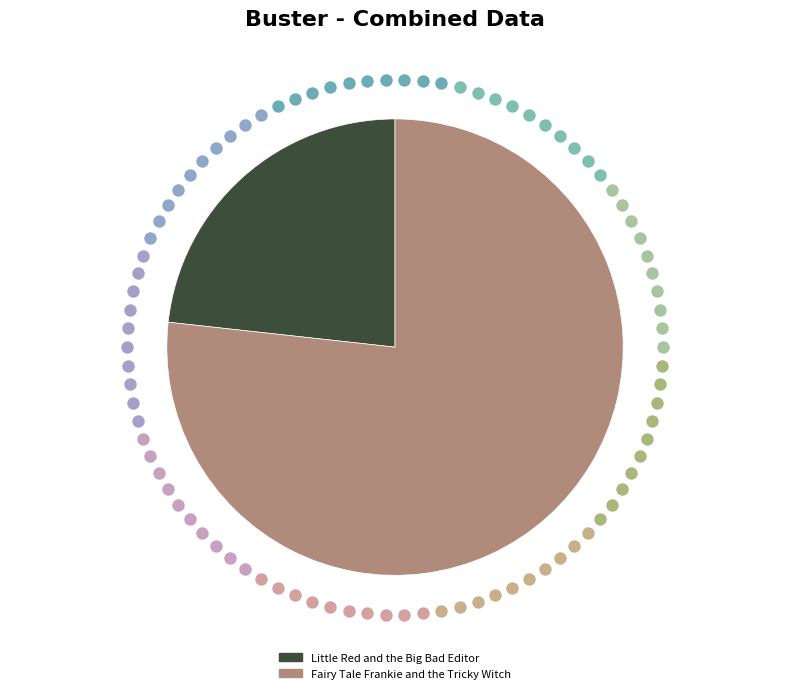

Is it true that Little Red and the Big Bad Editor is 34% of the pie?

False